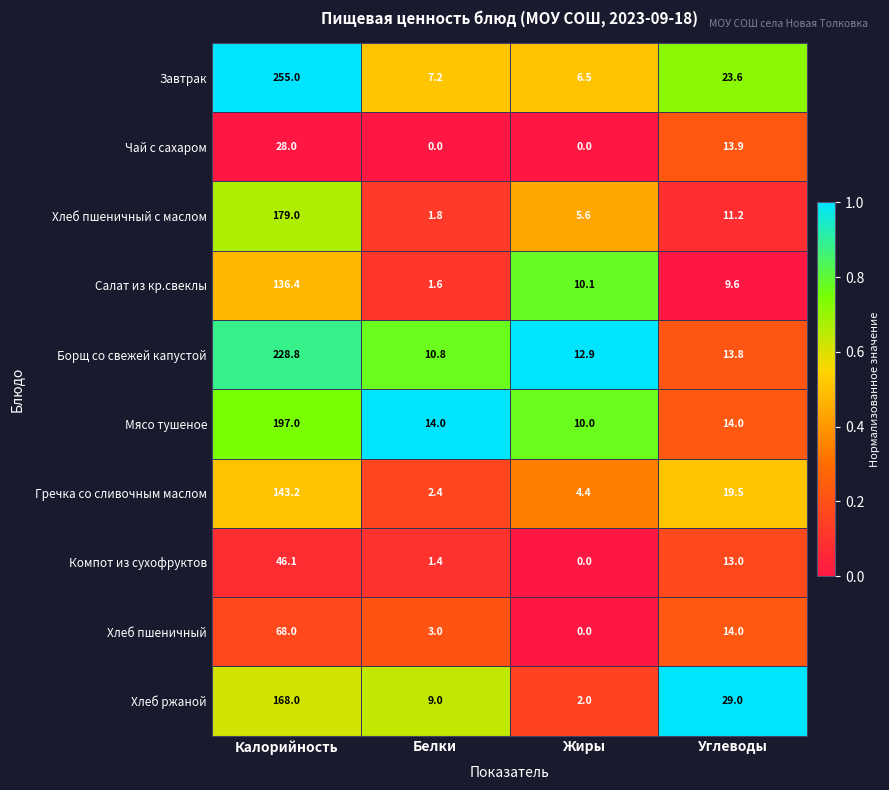

Rank the series by their maximum value, from lowest to highest.

Чай с сахаром, Компот из сухофруктов, Хлеб пшеничный, Салат из кр.свеклы, Гречка со сливочным маслом, Хлеб ржаной, Хлеб пшеничный с маслом, Мясо тушеное, Борщ со свежей капустой, Завтрак